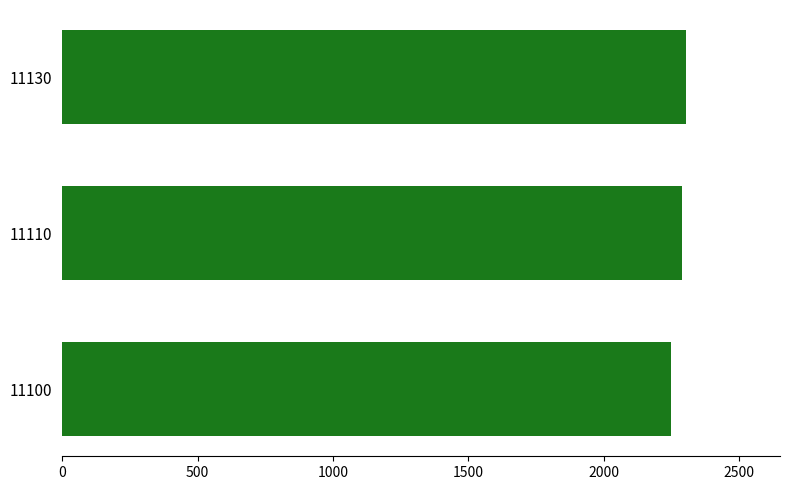

The value at 11100 is 2250.0. True or false?

True